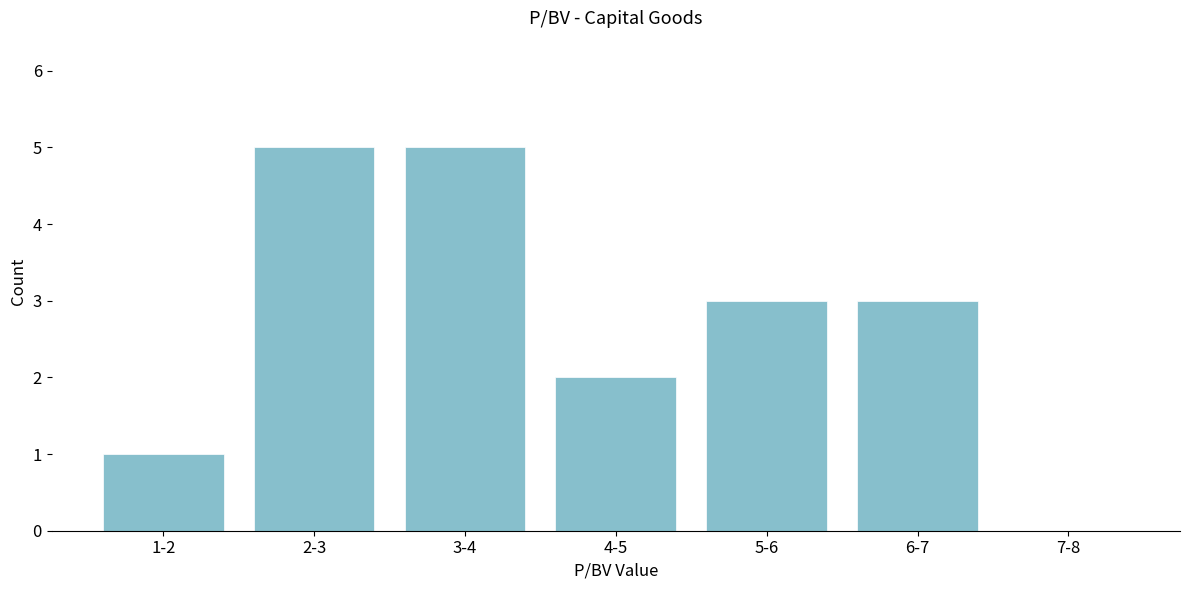

Reading left to right, extract all data points from this chart.

1-2=1	2-3=5	3-4=5	4-5=2	5-6=3	6-7=3	7-8=0